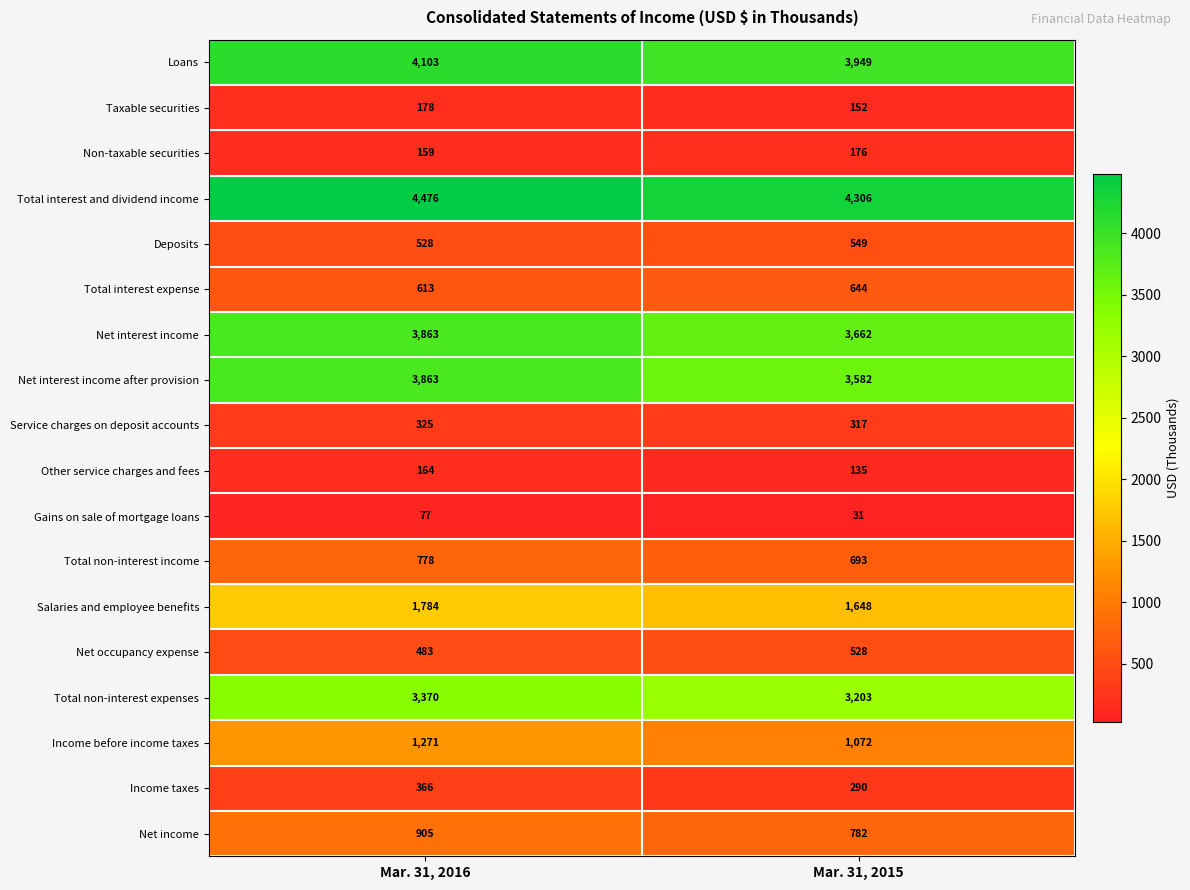

At which category does the chart reach its peak across all series?

Mar. 31, 2016